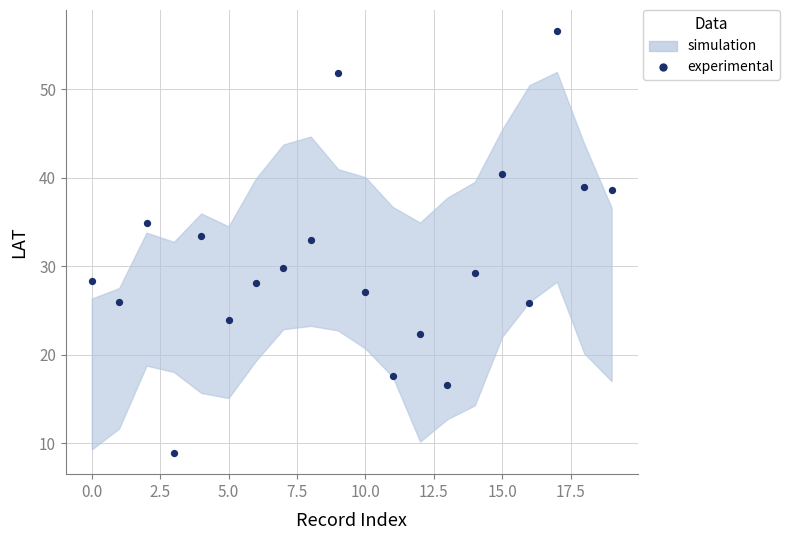

What is the range of Y values (max minus min)?

47.7